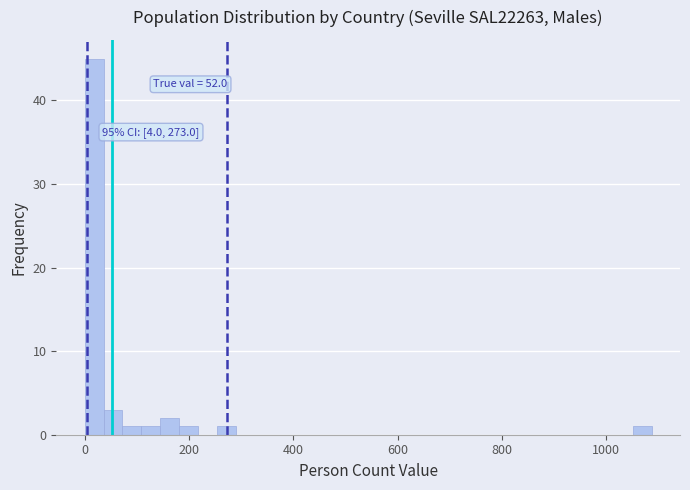

Read against the x-axis, roughly where is the centre of the tallest bar?

20